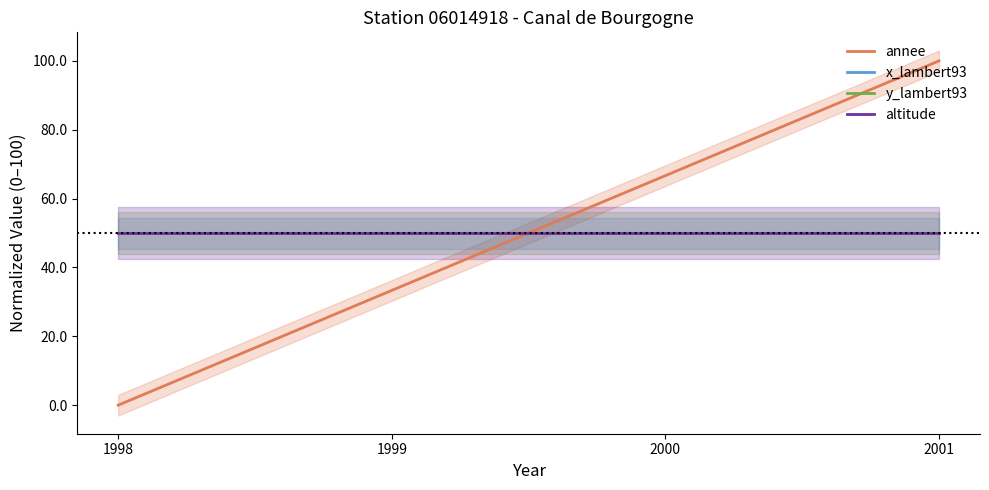

List the series in order of their peak value, lowest first.

x_lambert93, y_lambert93, altitude, annee